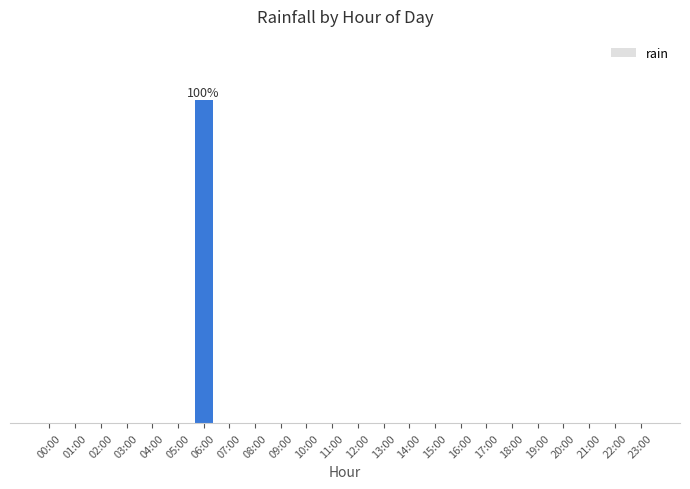

Count the number of values greater than 0.

1